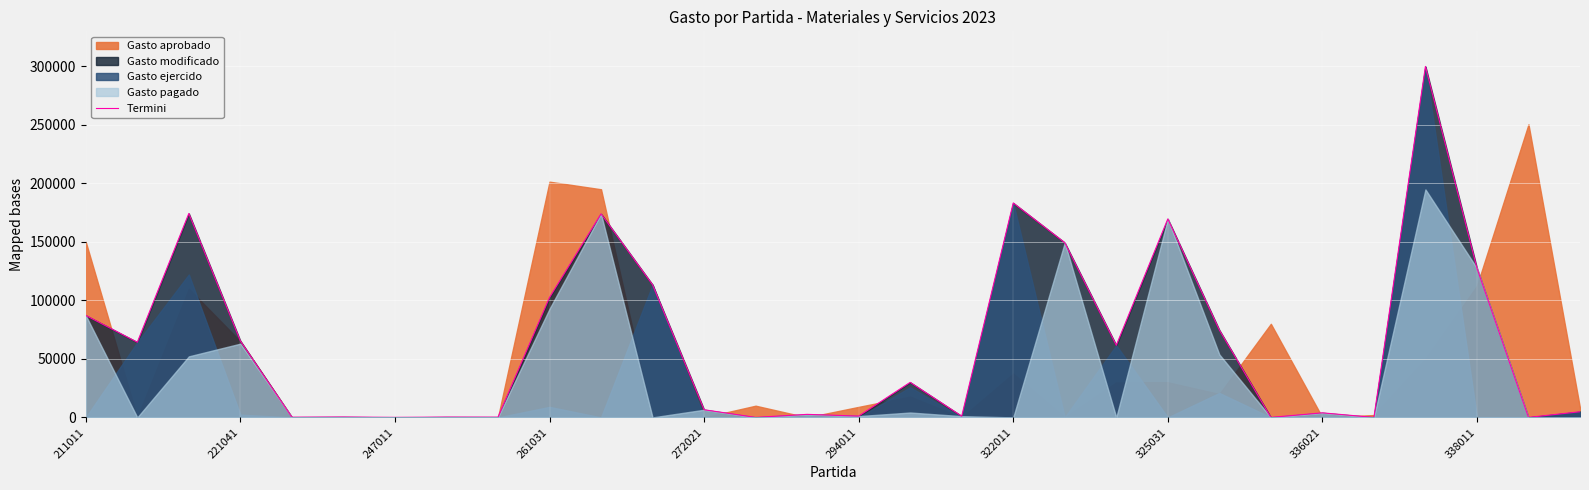

Is it true that Termini equals 183280.0 at 322011?

True